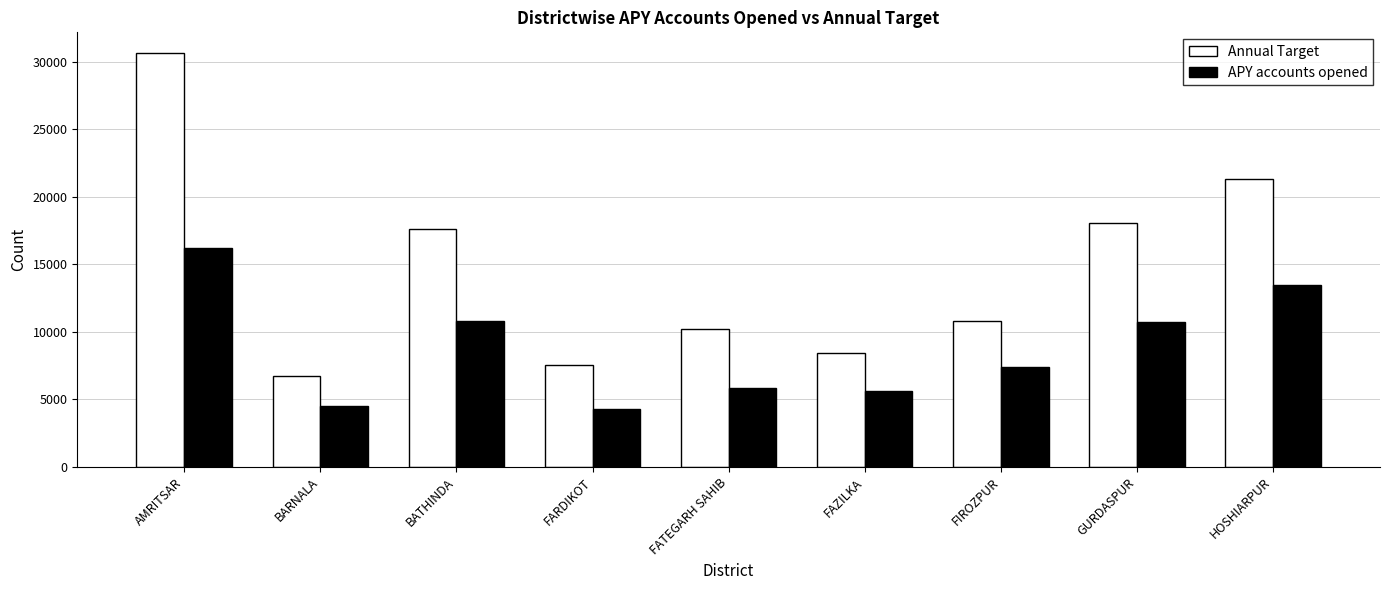

What is the maximum value shown in the chart?

30660